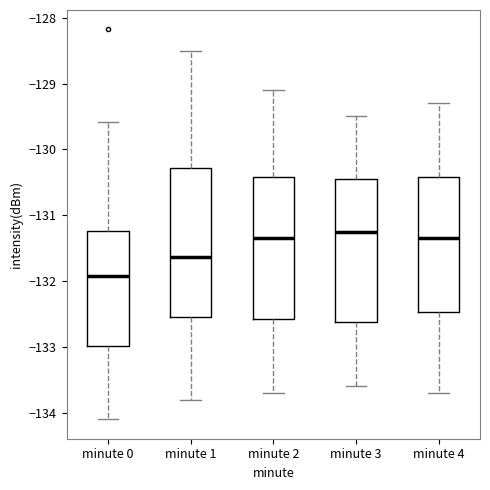

Where is the upper edge of the box for minute 4 on the y-axis? The values are not printed on the chart, so give them approximately, as read against the axis.

-130.4